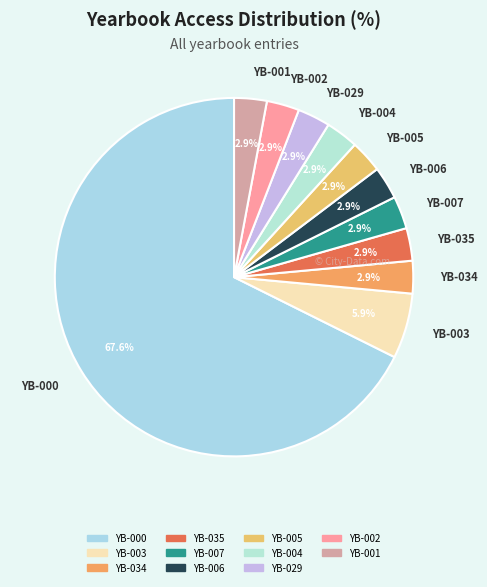

Is the sum of YB-035 and YB-005 greater than half?

No